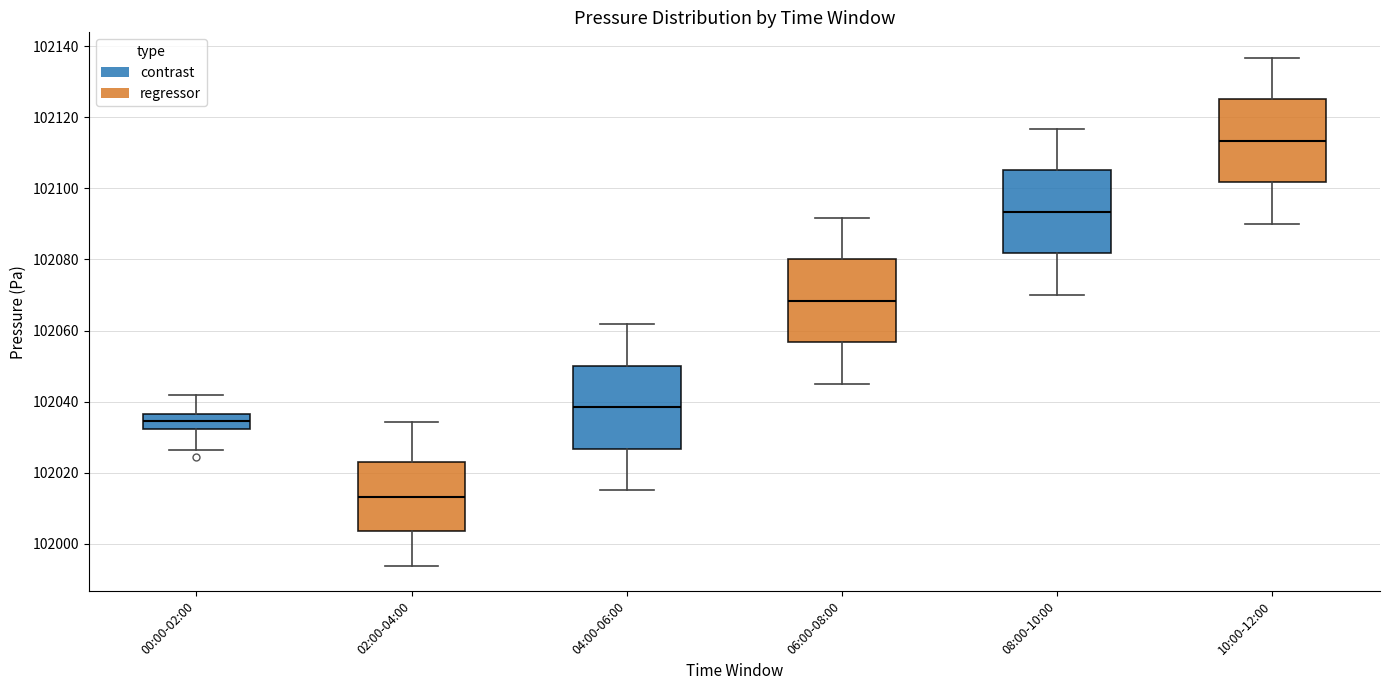

Where does the upper whisker of the box for 00:00-02:00 end on the y-axis? The values are not printed on the chart, so give them approximately, as read against the axis.

102042